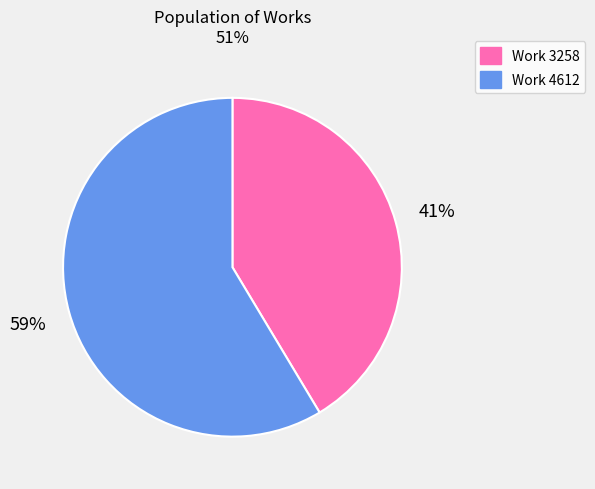

To the nearest percent, what portion does Work 3258 represent?

41%